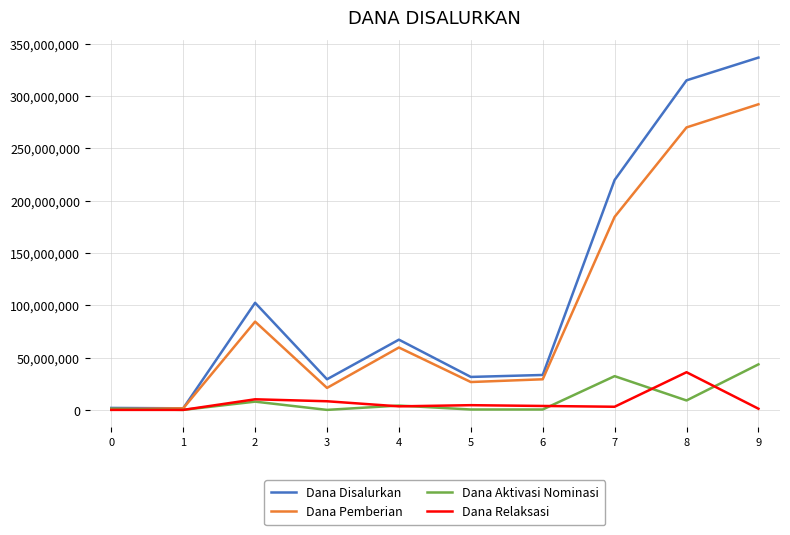

The value of Dana Pemberian at 3 is 21000000. True or false?

True